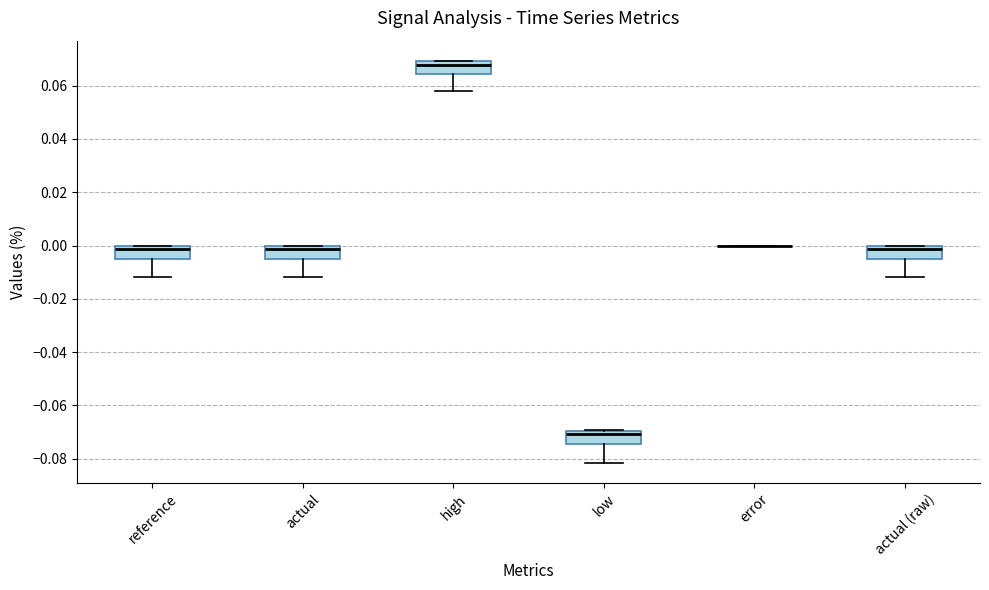

Reading left to right, transcribe this box plot: for each box, give where its median line is, the range the box spans, and where its two whiskers end, as read against the y-axis. The values are not printed on the chart, so give them approximately, as read against the axis.

reference: median -0.002, box -0.004 to 0.000, whiskers -0.012 to 0.000
actual: median -0.002, box -0.004 to 0.000, whiskers -0.012 to 0.000
high: median 0.068, box 0.064 to 0.070, whiskers 0.058 to 0.070
low: median -0.070 (just below the box's upper edge), box -0.074 to -0.070, whiskers -0.082 to -0.070
error: box collapsed to a line at 0.000, whiskers 0.000 to 0.000
actual (raw): median -0.002, box -0.004 to 0.000, whiskers -0.012 to 0.000